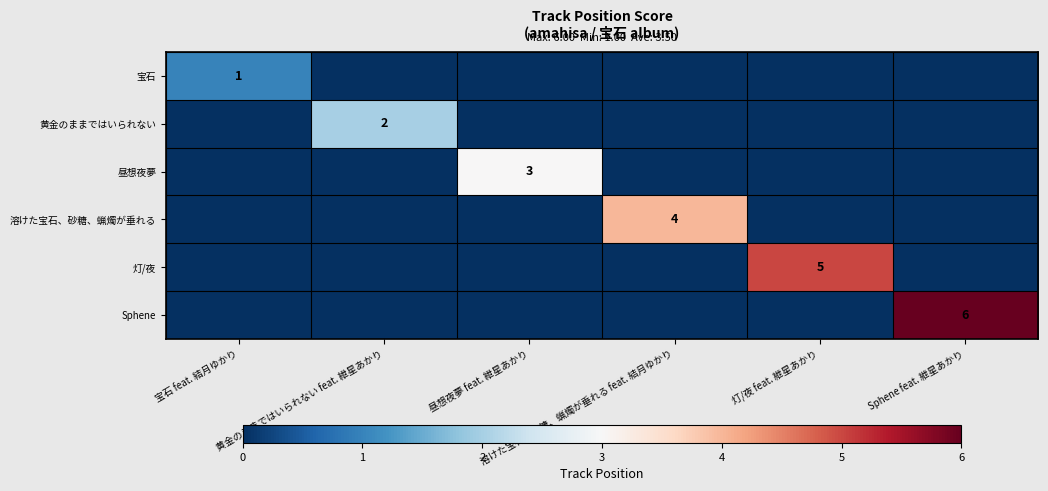

Where is Sphene nearest to the value 3?

宝石 feat. 結月ゆかり